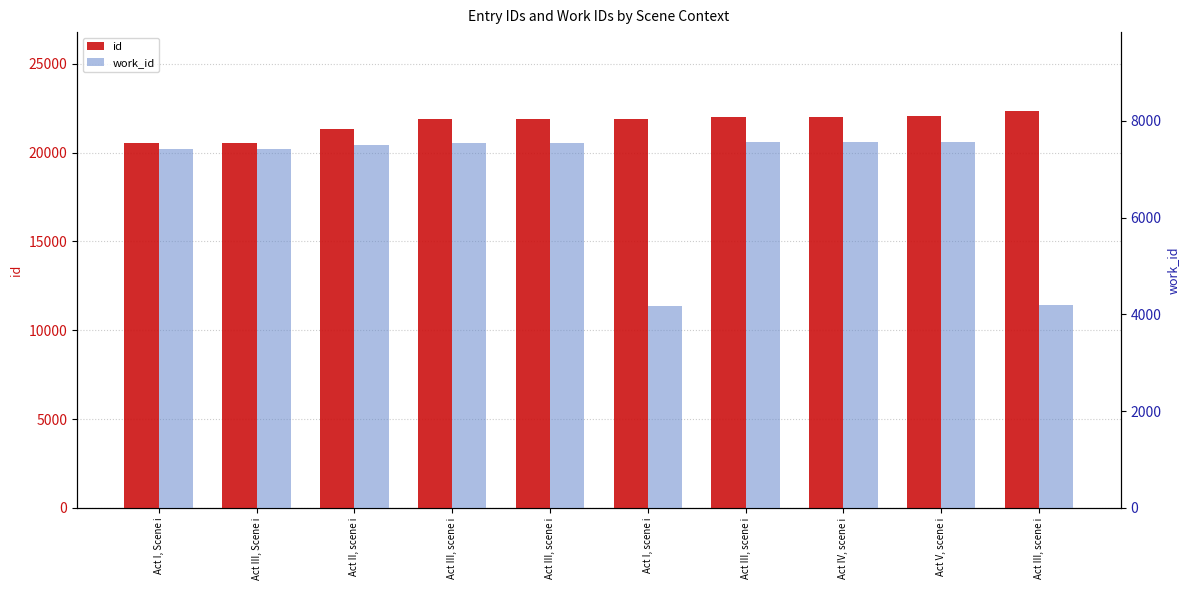

What is the minimum value for work_id?

4177